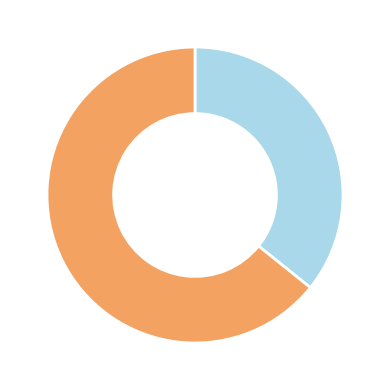

Is there any slice that represents more than half of the pie?

Yes